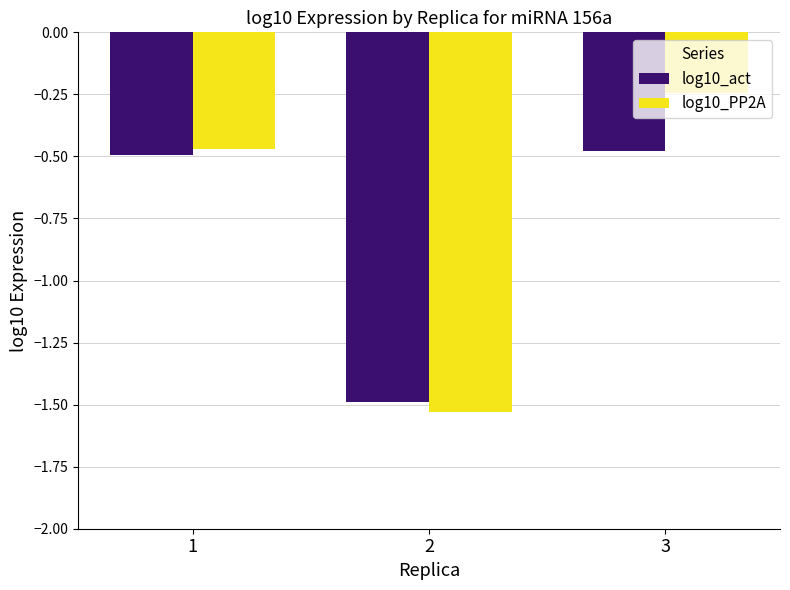

What is the sum of all log10_act values?

-2.5